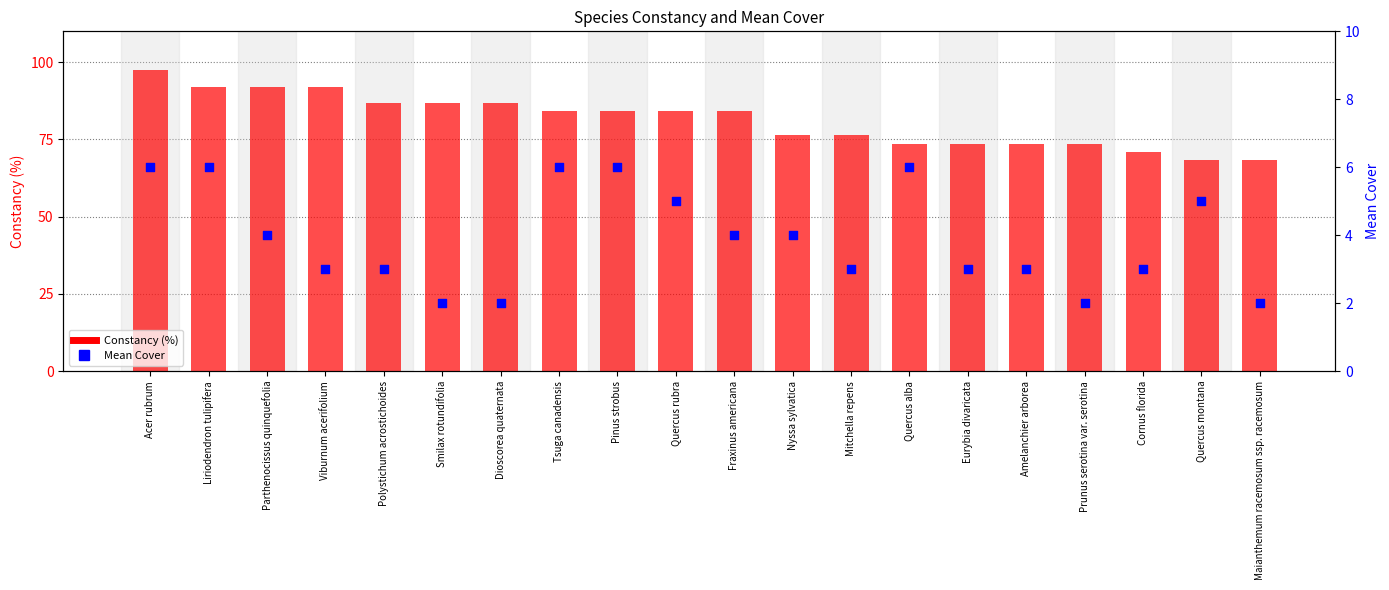

Which series has the largest Y range (max minus min)?

Constancy